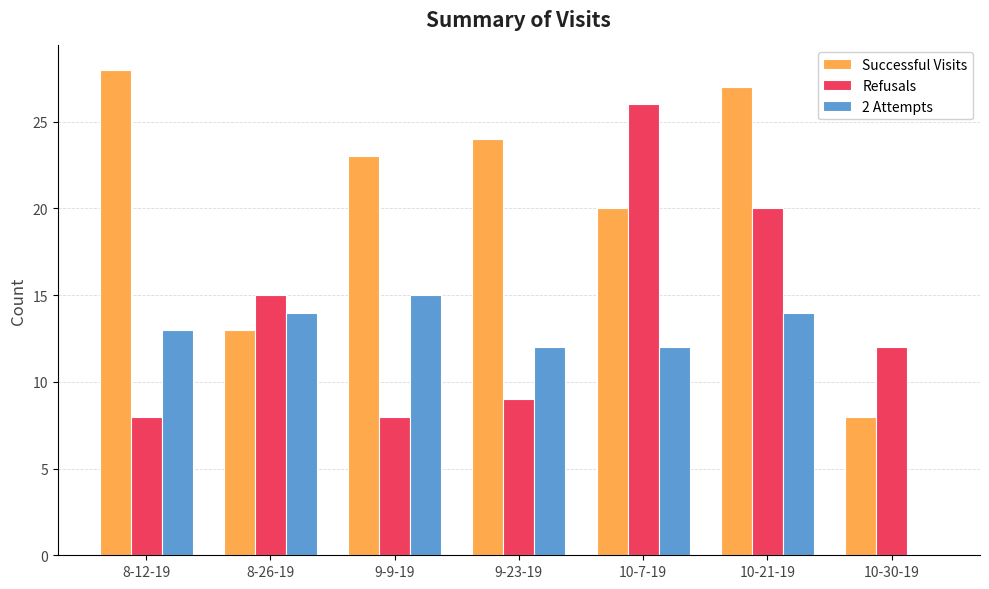

Which series has the largest total across all categories?

Successful Visits